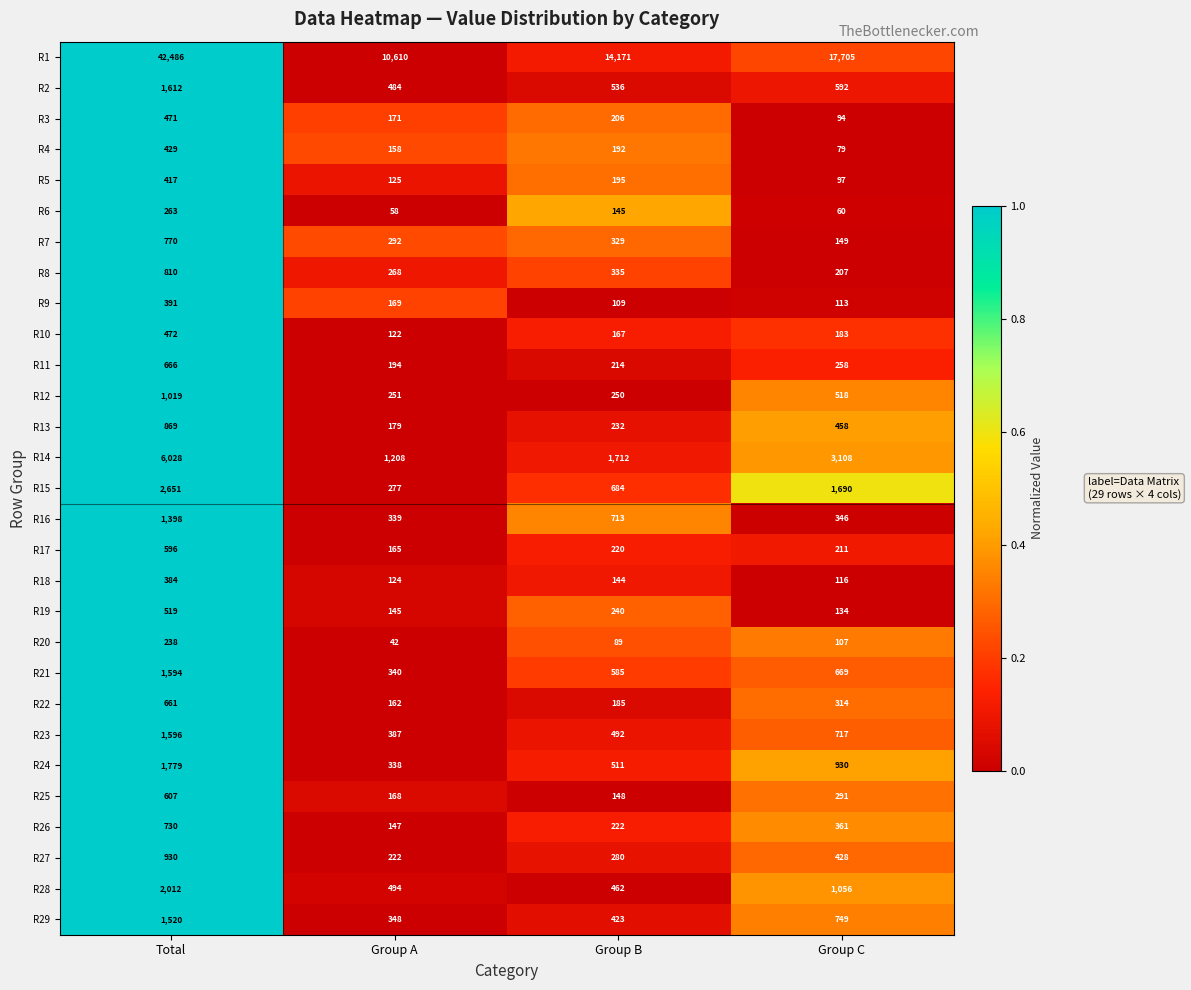

What is the spread (max minus min) of values at Group A?

10568